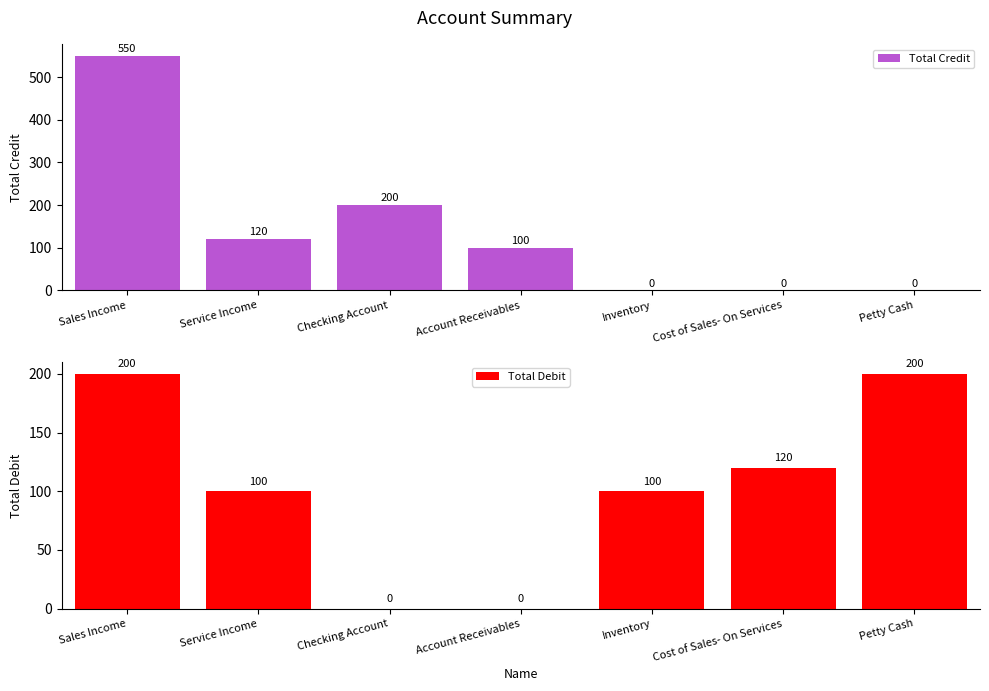

At which label does Total Credit first exceed 100?

Sales Income